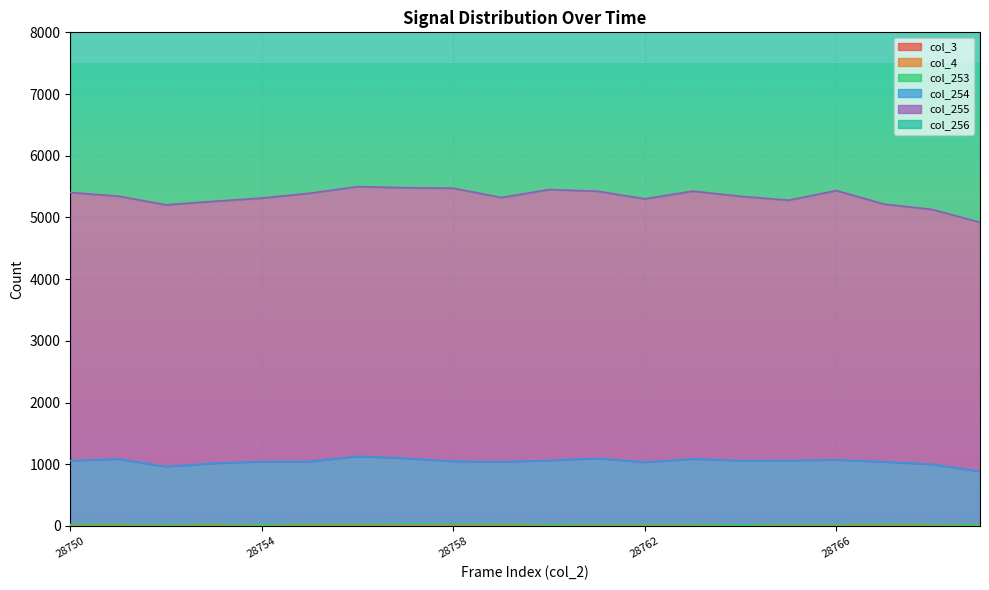

What are all the series names shown in the legend?

col_3, col_4, col_253, col_254, col_255, col_256